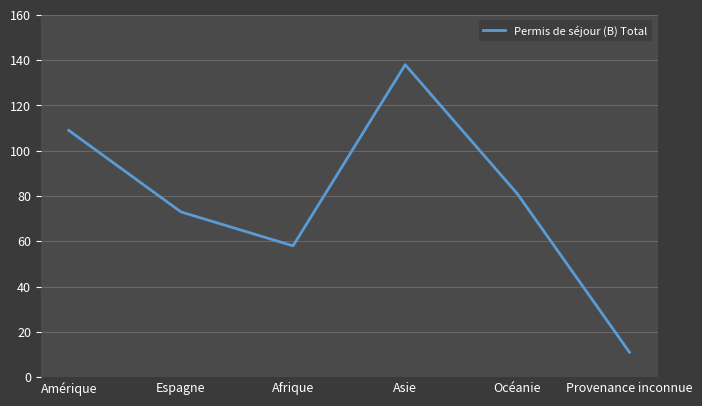

What is the approximate value at Afrique, to the nearest 10?

60